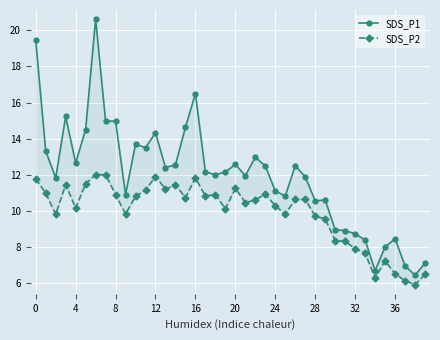

Where is SDS_P2 nearest to the value 8?

32